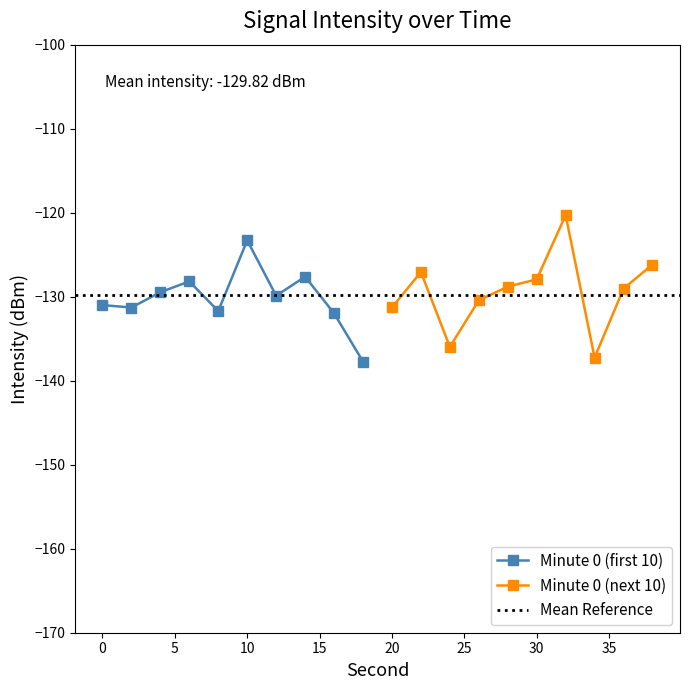

True or false: the data shows -84.6 at 38.

False